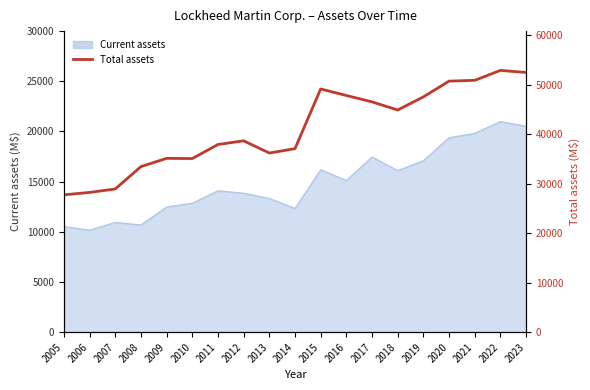

The chart shows a value of 62038 at 2012. True or false?

False